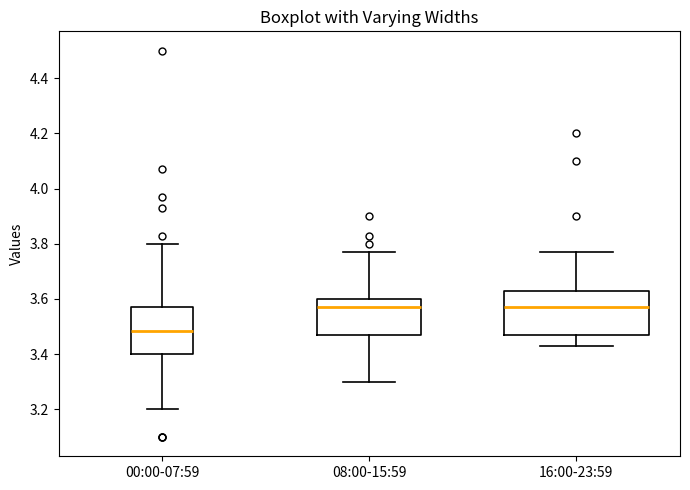

Where is the lower edge of the box for 00:00-07:59 on the y-axis? The values are not printed on the chart, so give them approximately, as read against the axis.

3.40